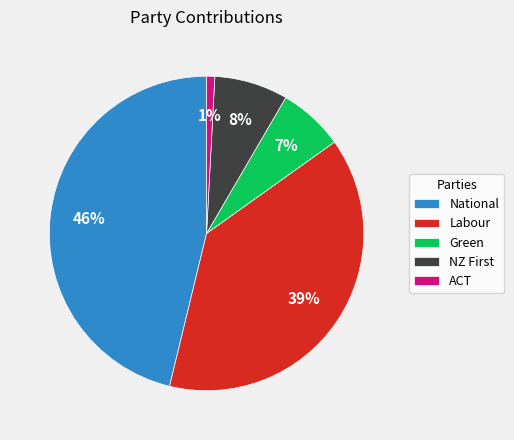

To the nearest percent, what is the difference between the Labour and Green slice percentages?

32%